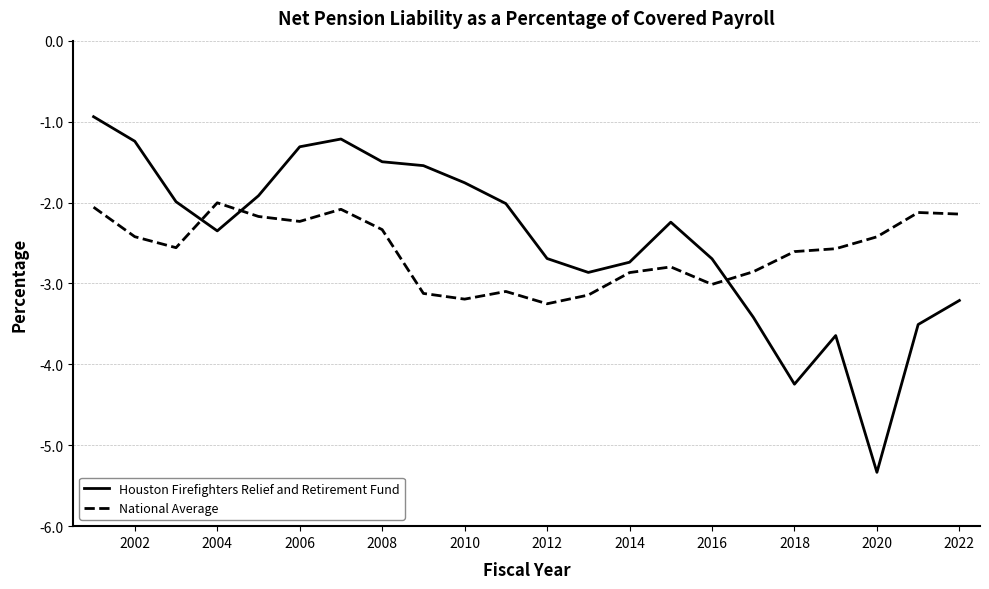

Which series ends up on top after the final intersection of National Average and Houston Firefighters Relief and Retirement Fund?

National Average